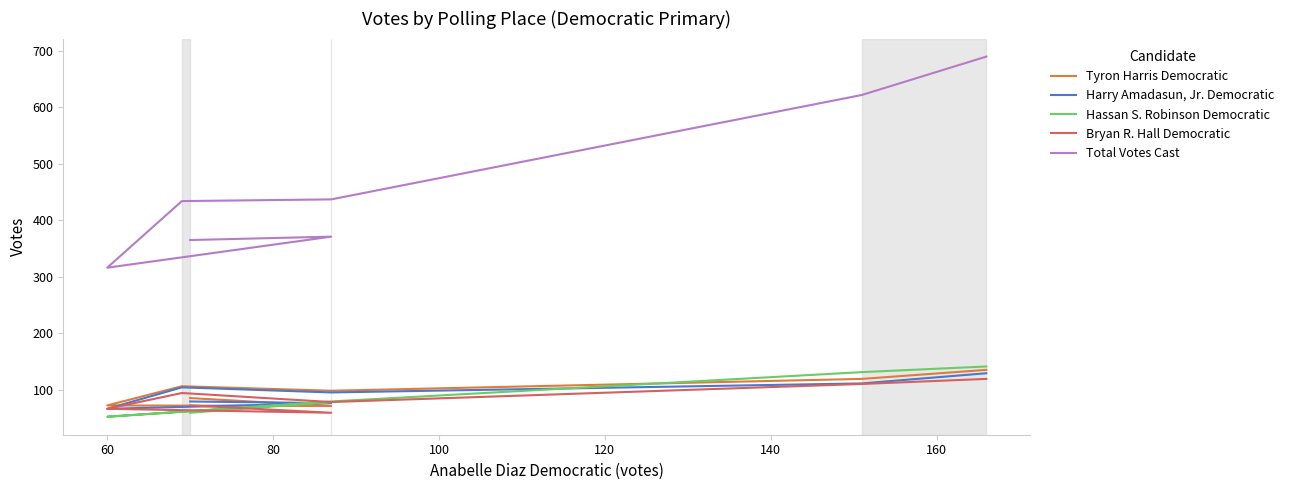

True or false: Tyron Harris Democratic has a value of 206 at 160.

False